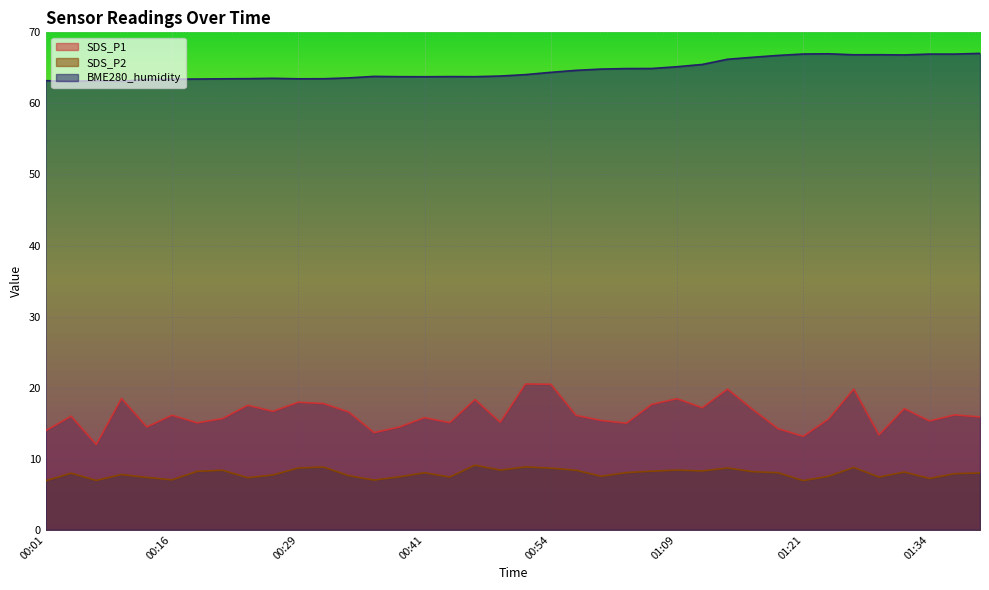

What are all the series names shown in the legend?

SDS_P1, SDS_P2, BME280_humidity